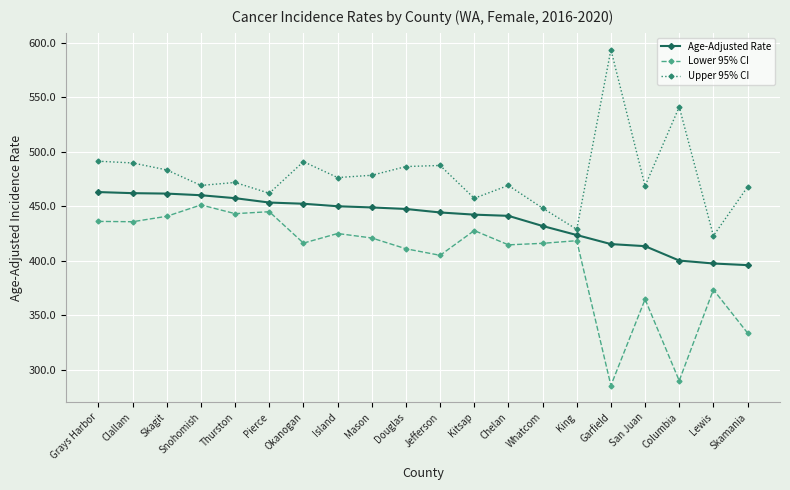

True or false: Age-Adjusted Rate has a value of 752.9 at Snohomish.

False